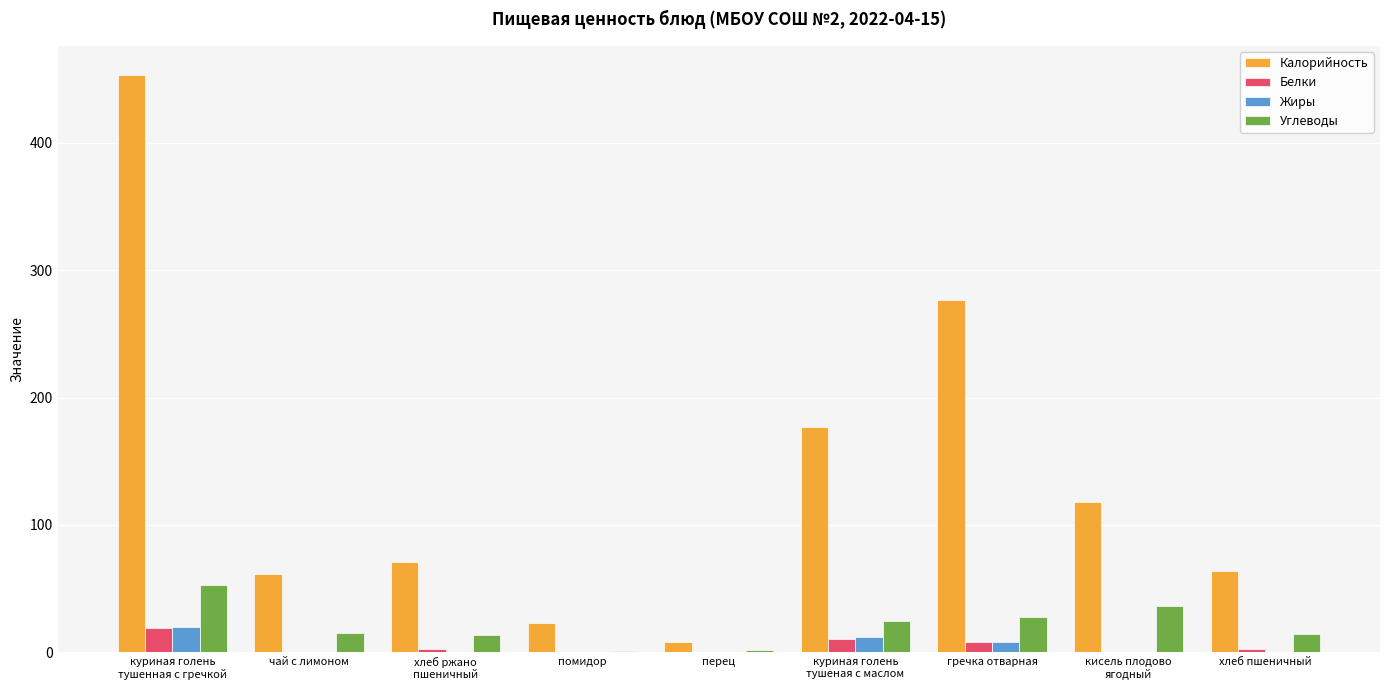

Between гречка отварная and хлеб пшеничный, which series saw the biggest shift?

Калорийность